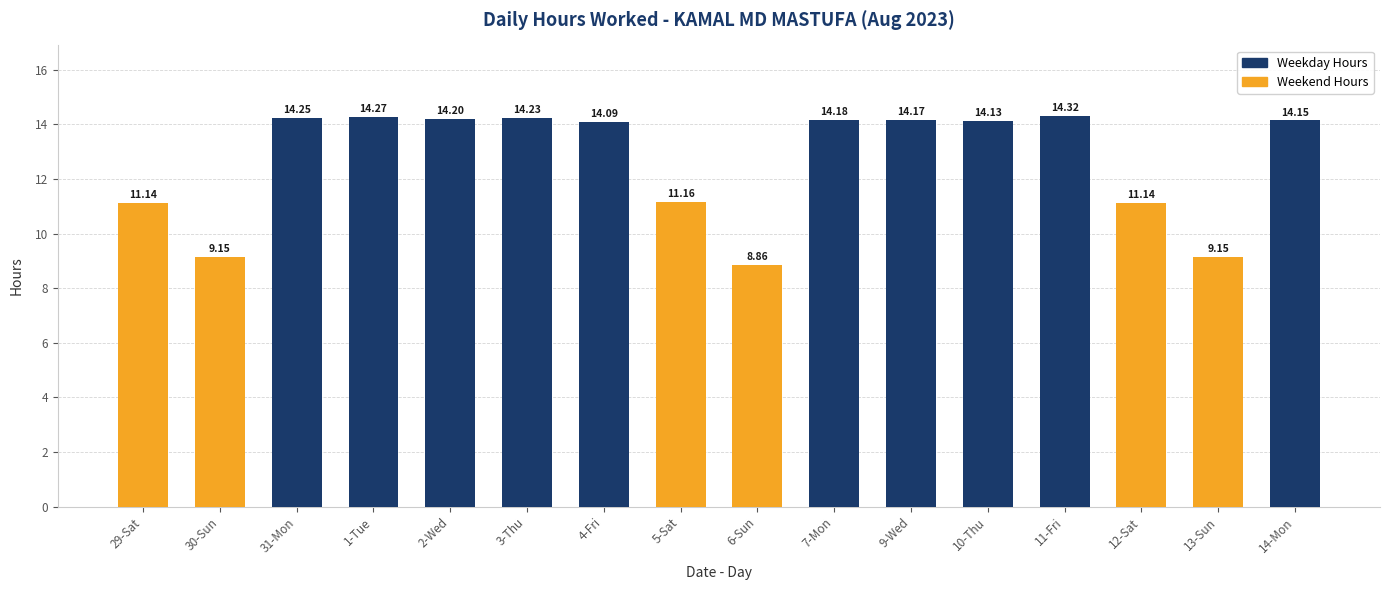

Between 7-Mon and 2-Wed, which is larger?

2-Wed